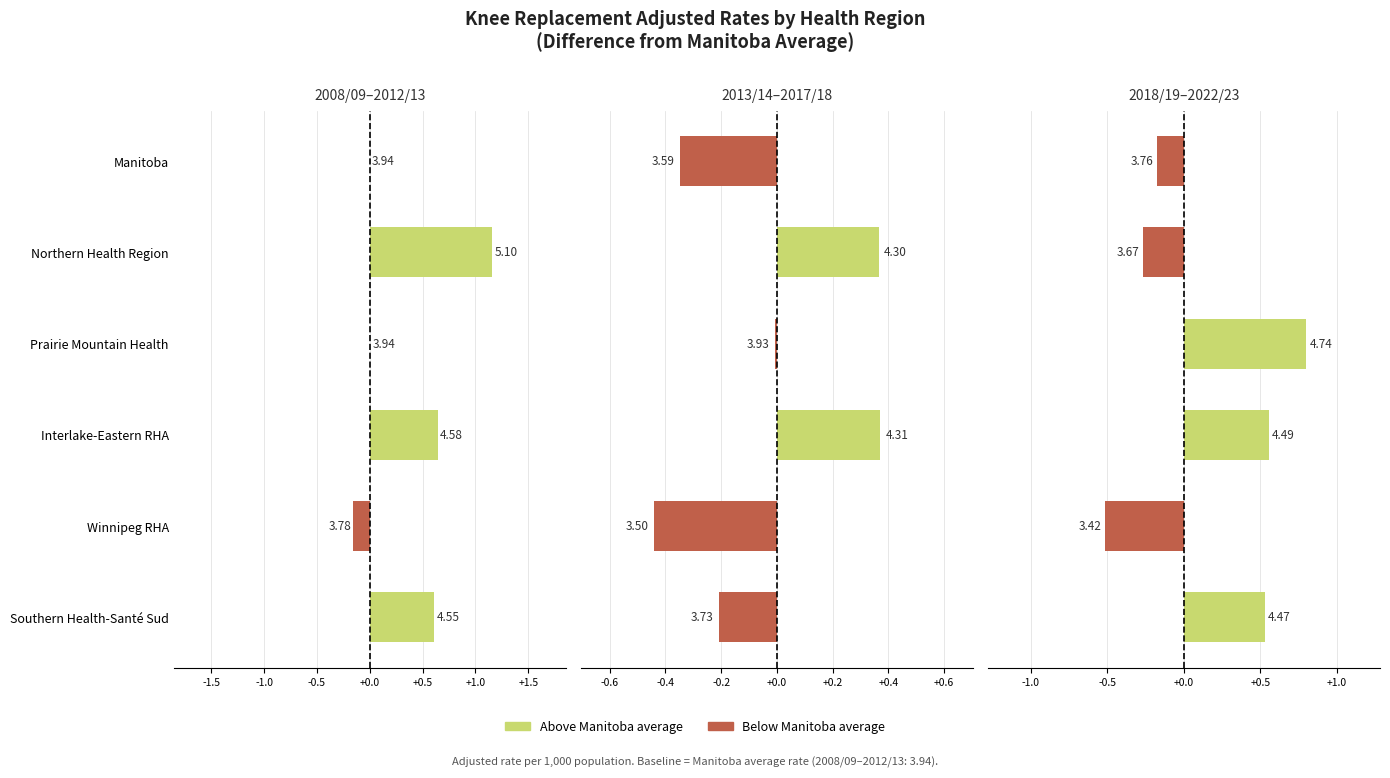

What is the difference between the maximum and second lowest values in the 2013/14–2017/18 series?

0.7